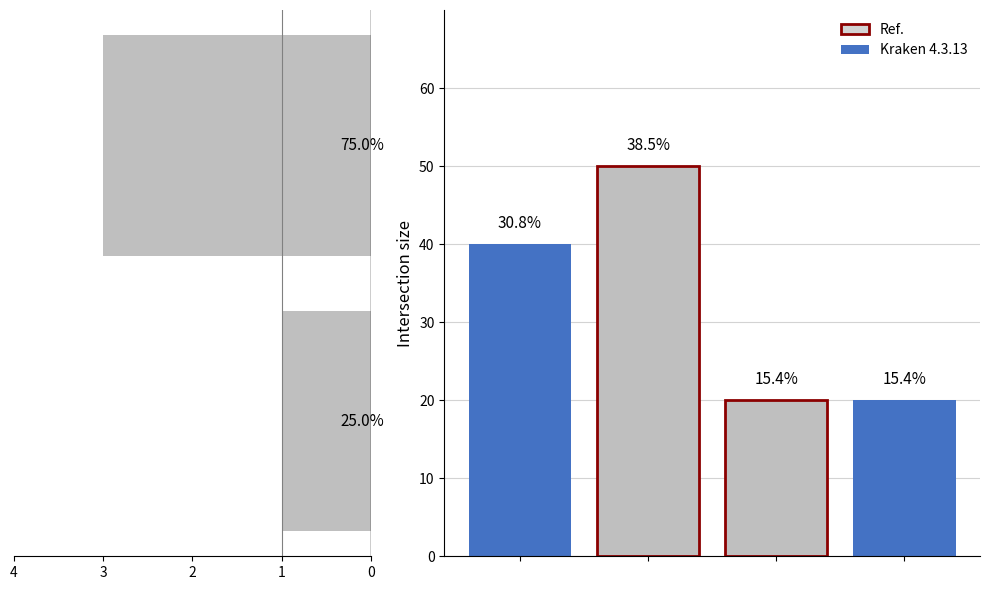

The value at 0 is 0. True or false?

False